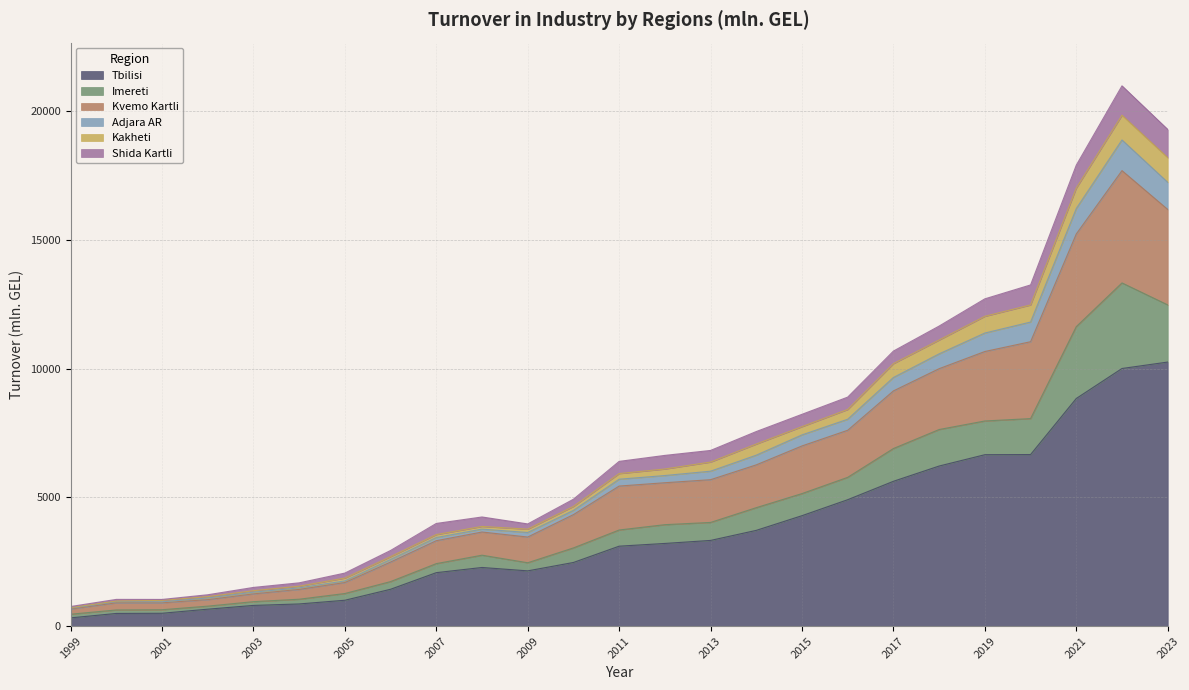

What is the highest value of the Tbilisi series?

10257.5